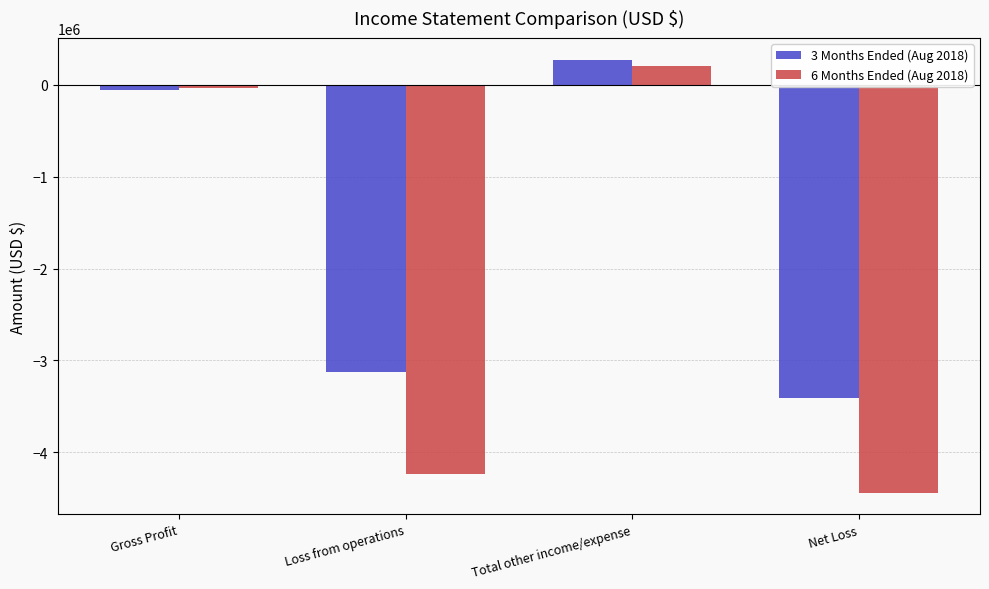

Reading left to right, list all the values displayed in this chart.

3 Months Ended (Aug 2018): -56443	-3128779	276155	-3404933
6 Months Ended (Aug 2018): -33720	-4240875	200441	-4441316